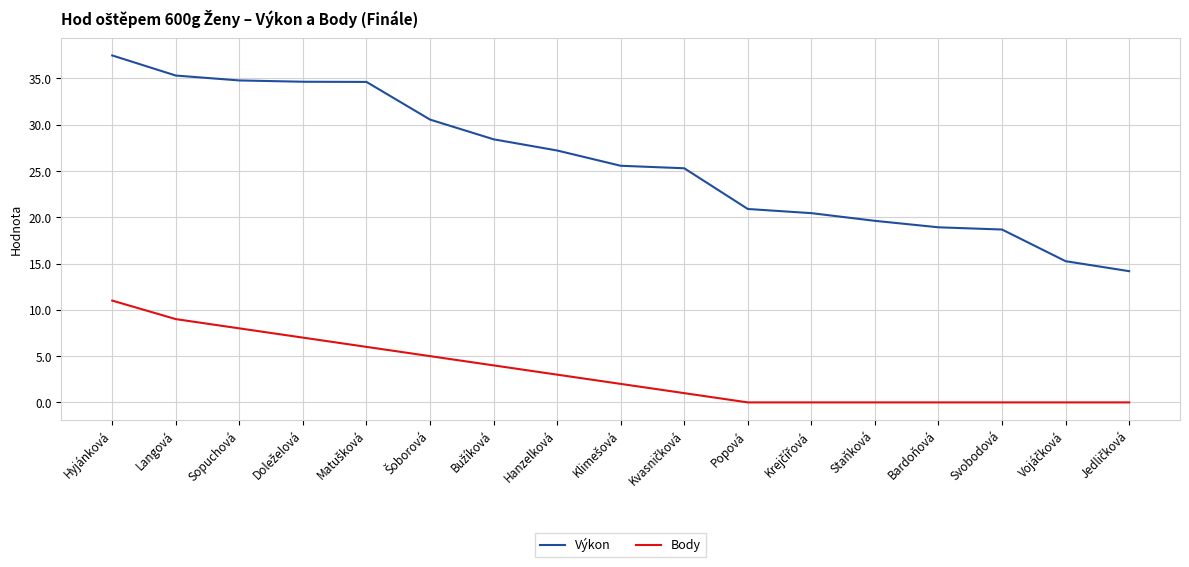

What position from the right is Sopuchová?

15